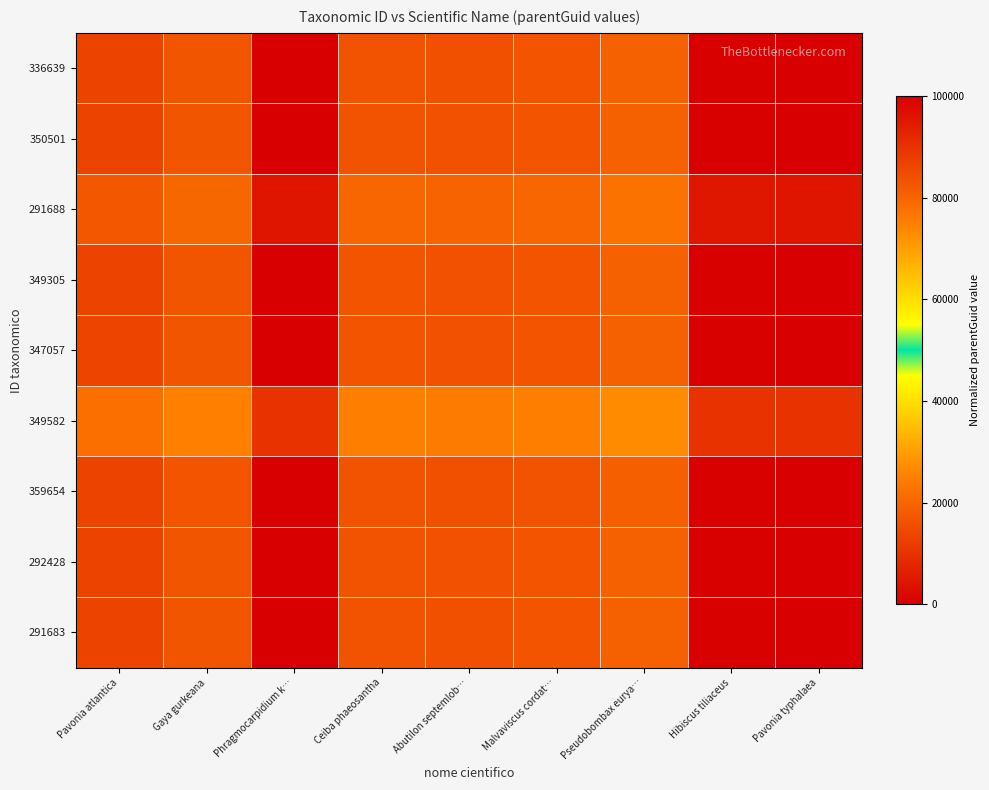

Reading left to right, list all the values displayed in this chart.

336639: Pavonia atlantica=86589.0	Gaya gurkeana=83164.5	Phragmocarpidium k…=99933.0	Ceiba phaeosantha=83449.3	Abutilon septemlob…=83989.8	Malvaviscus cordat…=83383.2	Pseudobombax eurya…=81048.0	Hibiscus tiliaceus=99680.1	Pavonia typhalaea=99934.7
350501: Pavonia atlantica=86540.9	Gaya gurkeana=83118.3	Phragmocarpidium k…=99877.5	Ceiba phaeosantha=83402.9	Abutilon septemlob…=83943.1	Malvaviscus cordat…=83336.8	Pseudobombax eurya…=81003.0	Hibiscus tiliaceus=99624.7	Pavonia typhalaea=99879.2
291688: Pavonia atlantica=82779.6	Gaya gurkeana=79505.7	Phragmocarpidium k…=95536.5	Ceiba phaeosantha=79778.0	Abutilon septemlob…=80294.7	Malvaviscus cordat…=79714.7	Pseudobombax eurya…=77482.4	Hibiscus tiliaceus=95294.7	Pavonia typhalaea=95538.1
349305: Pavonia atlantica=86527.3	Gaya gurkeana=83105.2	Phragmocarpidium k…=99861.7	Ceiba phaeosantha=83389.8	Abutilon septemlob…=83929.9	Malvaviscus cordat…=83323.7	Pseudobombax eurya…=80990.3	Hibiscus tiliaceus=99609.0	Pavonia typhalaea=99863.4
347057: Pavonia atlantica=86481.8	Gaya gurkeana=83061.5	Phragmocarpidium k…=99809.2	Ceiba phaeosantha=83345.9	Abutilon septemlob…=83885.8	Malvaviscus cordat…=83279.9	Pseudobombax eurya…=80947.6	Hibiscus tiliaceus=99556.6	Pavonia typhalaea=99810.9
349582: Pavonia atlantica=77998.6	Gaya gurkeana=74913.8	Phragmocarpidium k…=90018.7	Ceiba phaeosantha=75170.3	Abutilon septemlob…=75657.2	Malvaviscus cordat…=75110.8	Pseudobombax eurya…=73007.3	Hibiscus tiliaceus=89790.9	Pavonia typhalaea=90020.2
359654: Pavonia atlantica=86645.6	Gaya gurkeana=83218.9	Phragmocarpidium k…=99998.3	Ceiba phaeosantha=83503.8	Abutilon septemlob…=84044.7	Malvaviscus cordat…=83437.6	Pseudobombax eurya…=81101.0	Hibiscus tiliaceus=99745.2	Pavonia typhalaea=100000.0
292428: Pavonia atlantica=86559.0	Gaya gurkeana=83135.6	Phragmocarpidium k…=99898.2	Ceiba phaeosantha=83420.3	Abutilon septemlob…=83960.6	Malvaviscus cordat…=83354.2	Pseudobombax eurya…=81019.9	Hibiscus tiliaceus=99645.4	Pavonia typhalaea=99900.0
291683: Pavonia atlantica=86589.0	Gaya gurkeana=83164.5	Phragmocarpidium k…=99933.0	Ceiba phaeosantha=83449.3	Abutilon septemlob…=83989.8	Malvaviscus cordat…=83383.2	Pseudobombax eurya…=81048.0	Hibiscus tiliaceus=99680.1	Pavonia typhalaea=99934.7